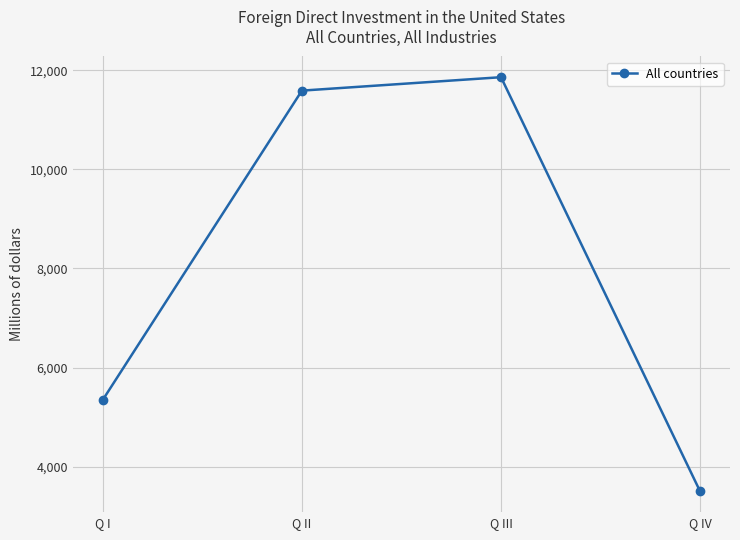

What is the smallest value displayed?

3498